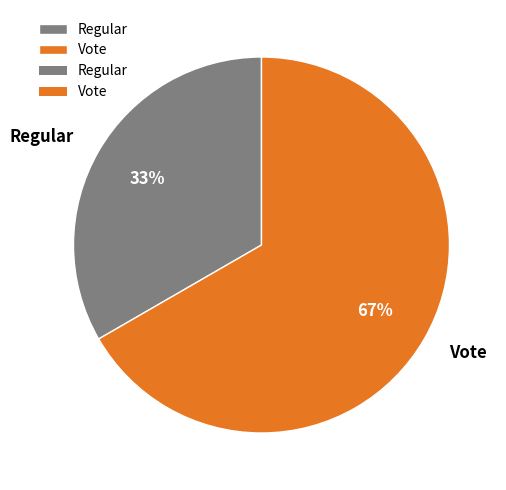

Which category accounts for the majority?

Vote